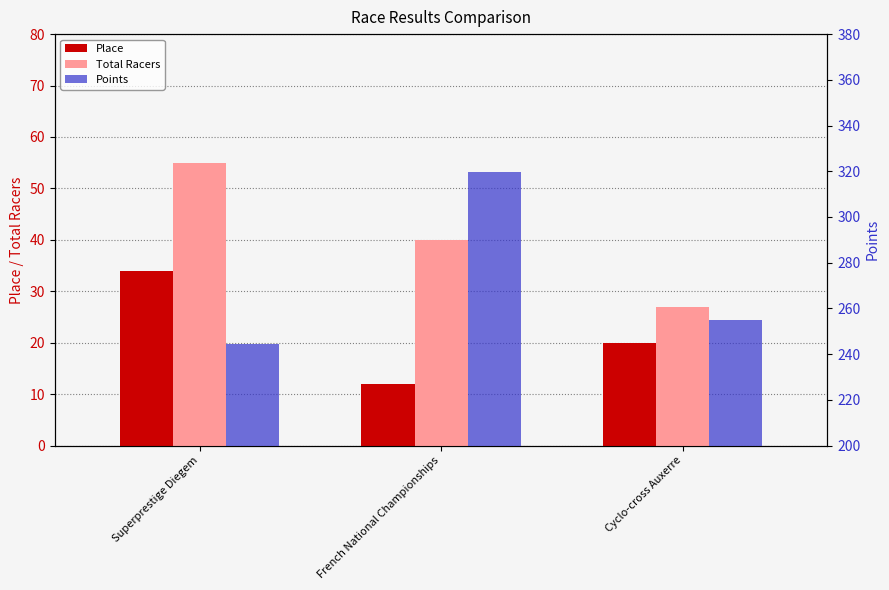

Reading right to left, transcribe all the data shown in this chart.

Place: 20.0	12.0	34.0
Total Racers: 27.0	40.0	55.0
Points: 255.1	319.5	244.5